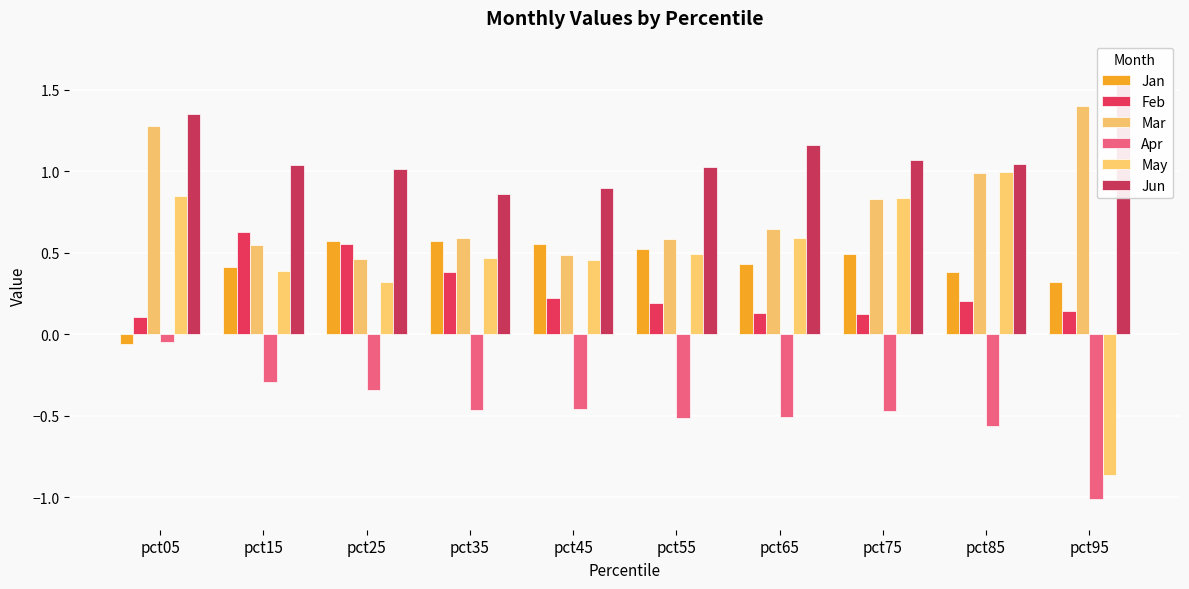

What is the value of the Apr bar at the 6th from the left?

-0.5